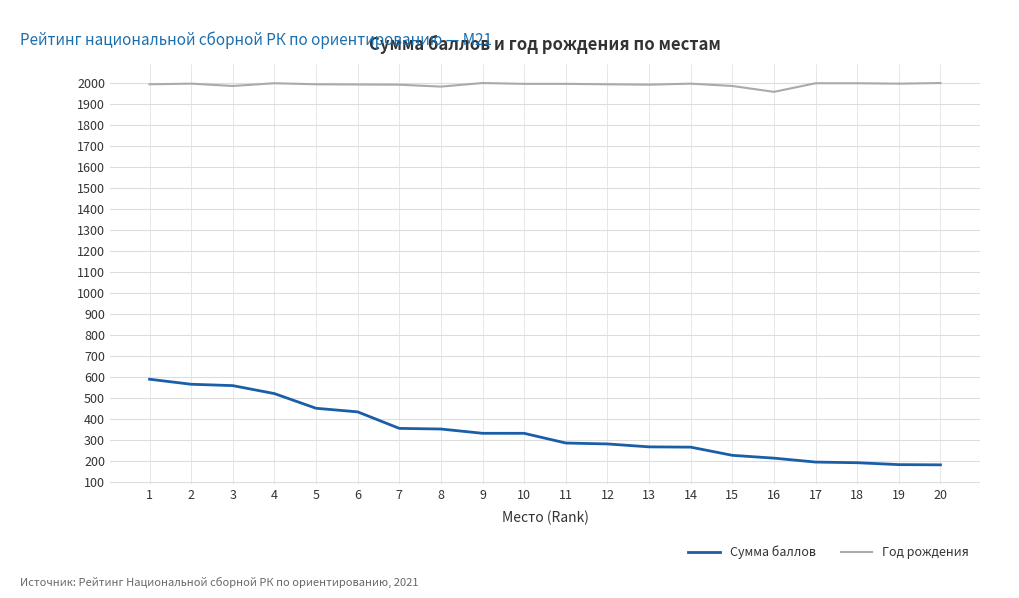

What is the difference between the maximum and minimum values in the Сумма баллов series?

407.3